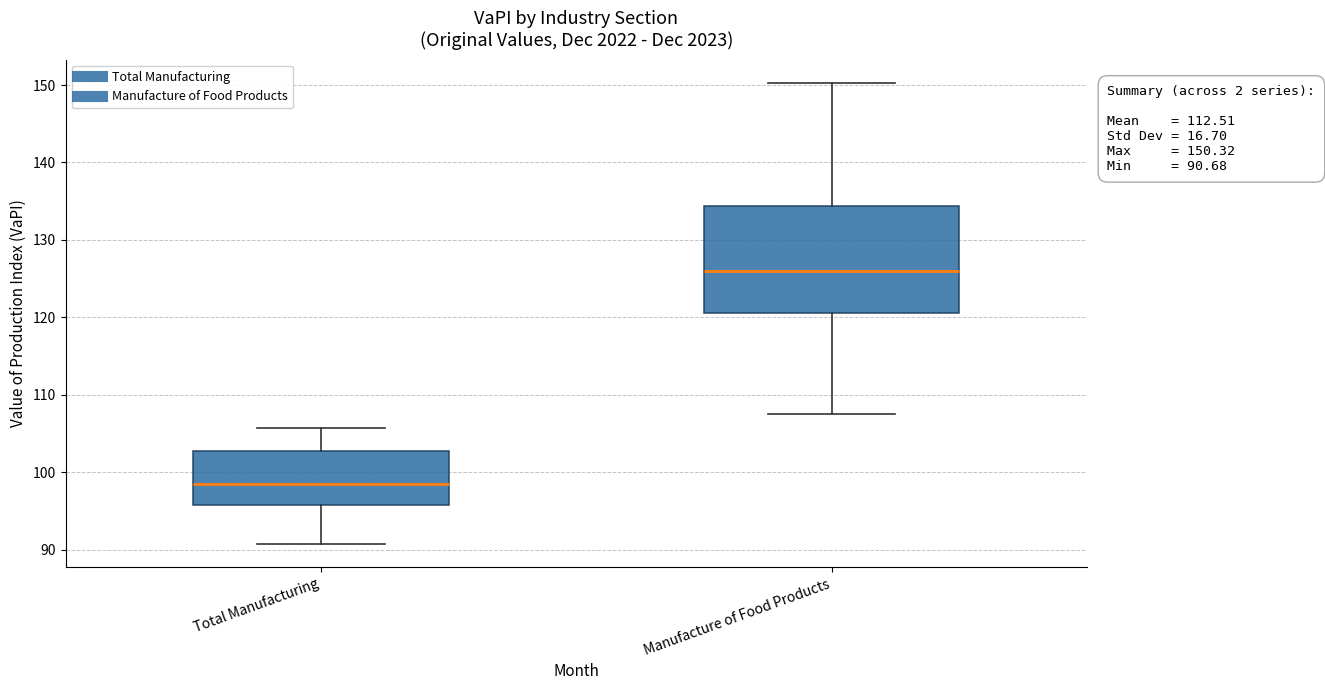

Which box's median line is the highest?

Manufacture of Food Products